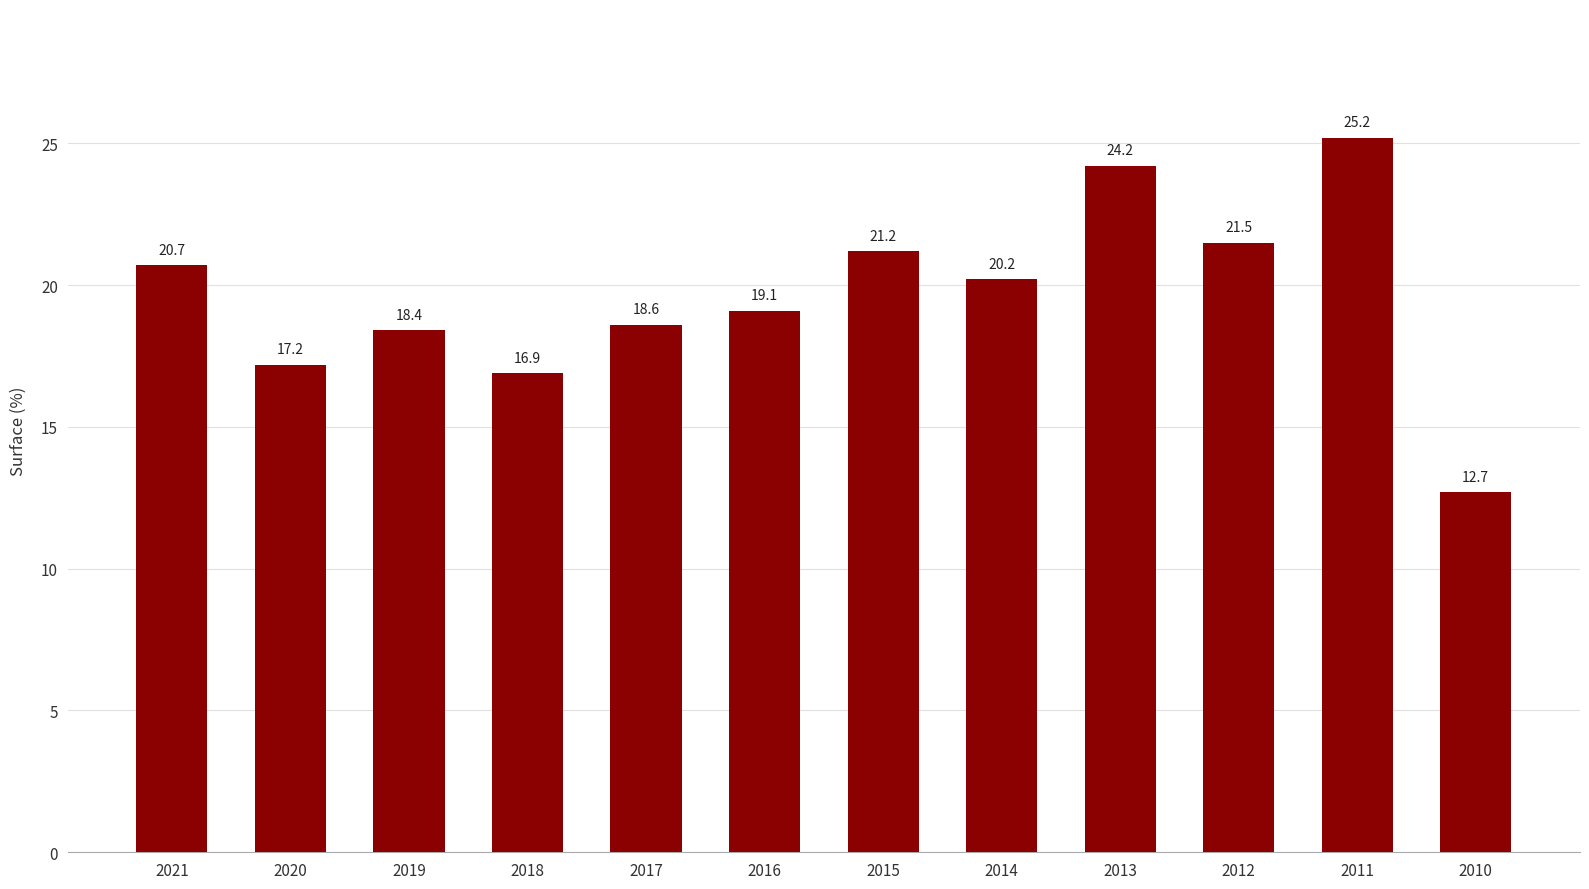

What is the difference between the maximum and minimum values?

12.5